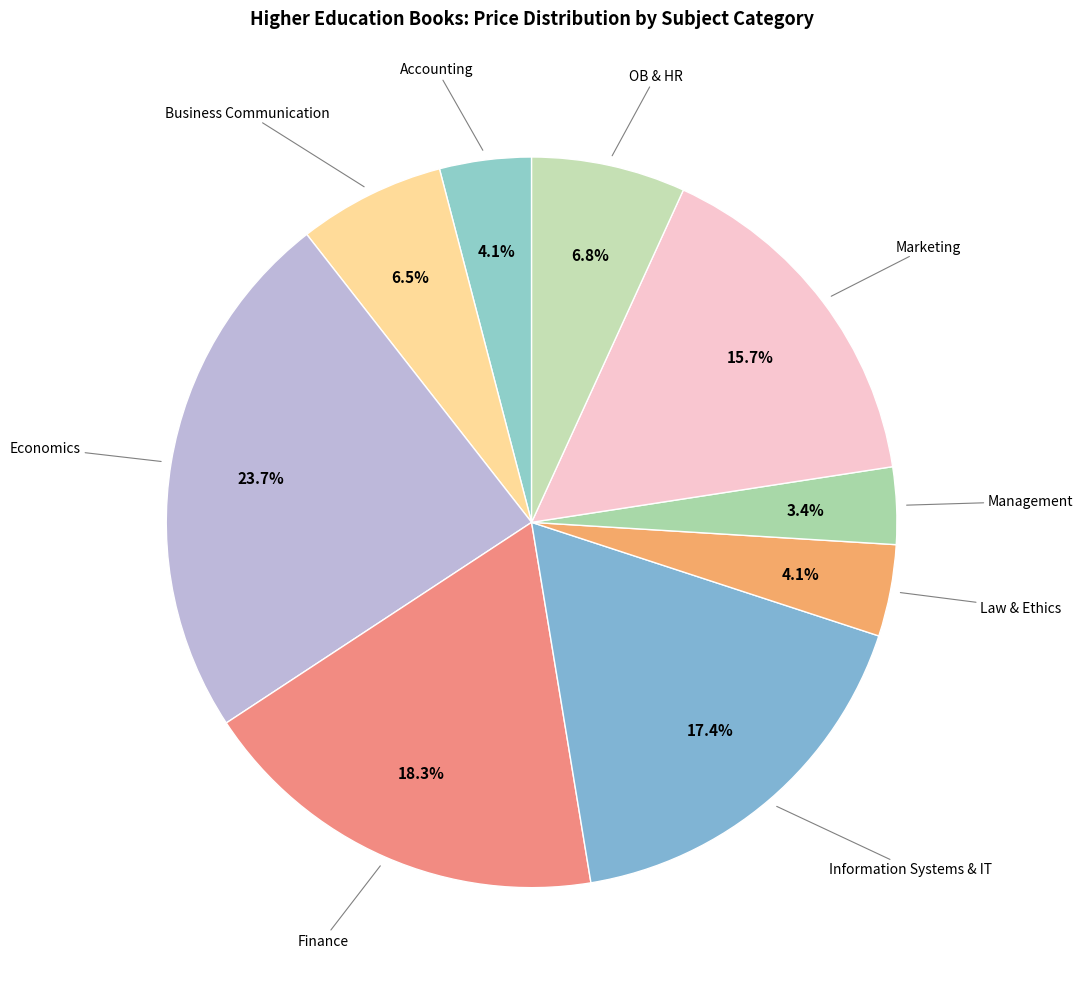

How many slices are in this pie chart?

9